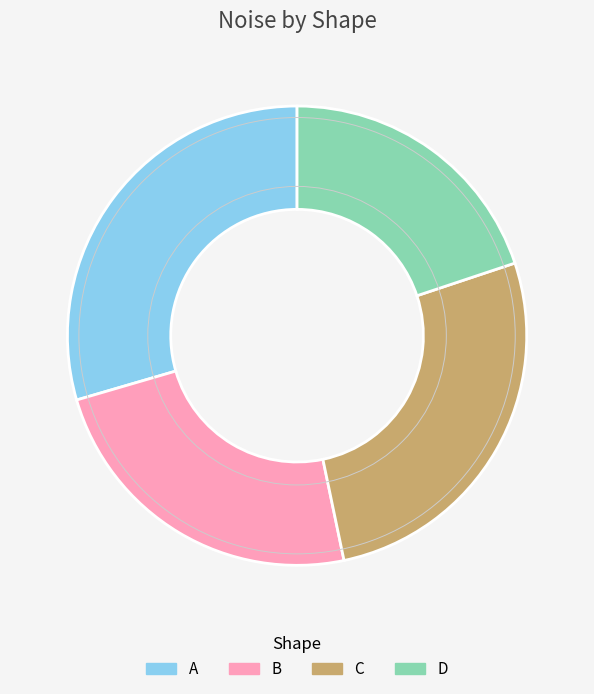

The D slice represents 14% of the pie. True or false?

False